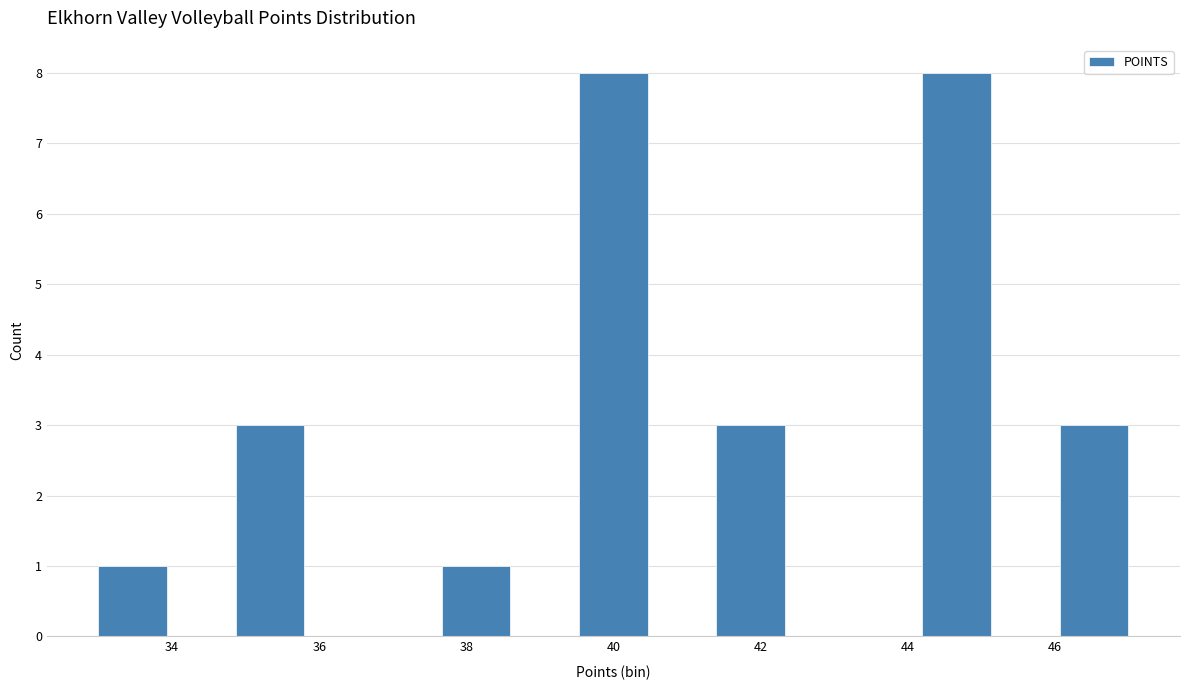

Reading left to right, transcribe this chart: for each bar, give the range it covers on the x-axis and its height. Neither the bar edges nor the heights are printed on the chart, so give them approximately, as read against the axes.

33.0 to 34.0: 1
34.0 to 34.8: 0
34.8 to 35.8: 3
35.8 to 36.8: 0
36.8 to 37.6: 0
37.6 to 38.6: 1
38.6 to 39.6: 0
39.6 to 40.4: 8
40.4 to 41.4: 0
41.4 to 42.4: 3
42.4 to 43.2: 0
43.2 to 44.2: 0
44.2 to 45.2: 8
45.2 to 46.0: 0
46.0 to 47.0: 3